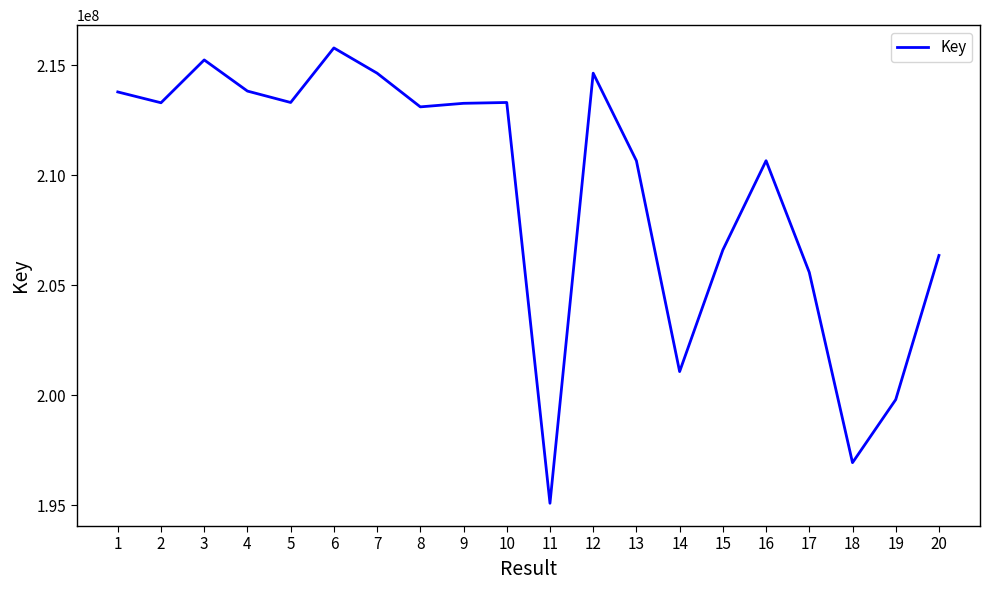

What is the difference between the values at 17 and 10?

7715258